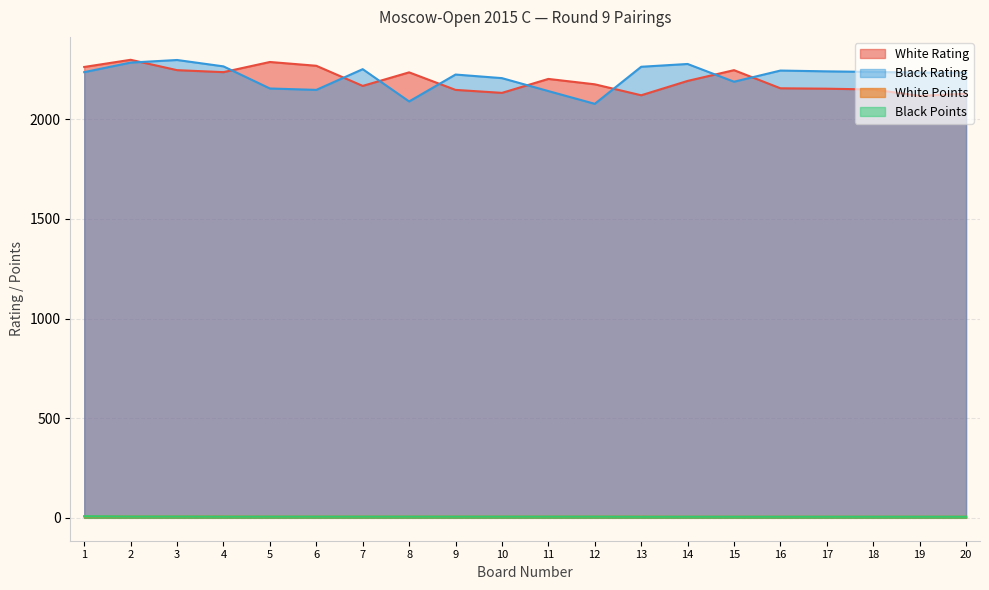

What is the total value across all series at 19?

4362.0